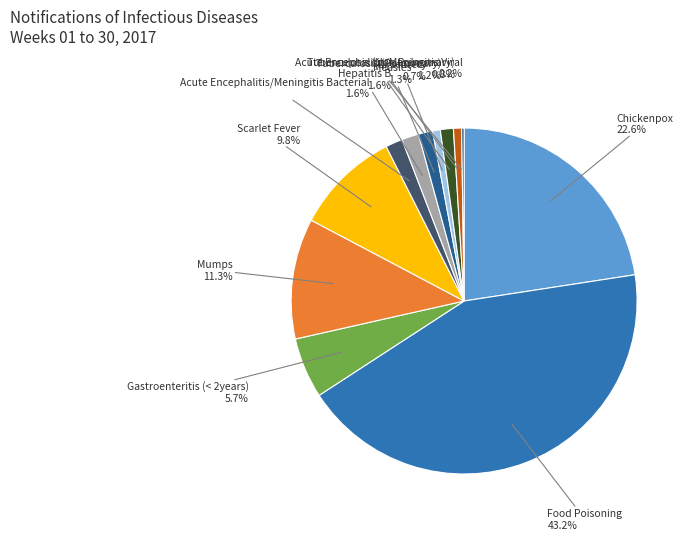

Which slice is the largest?

Food Poisoning